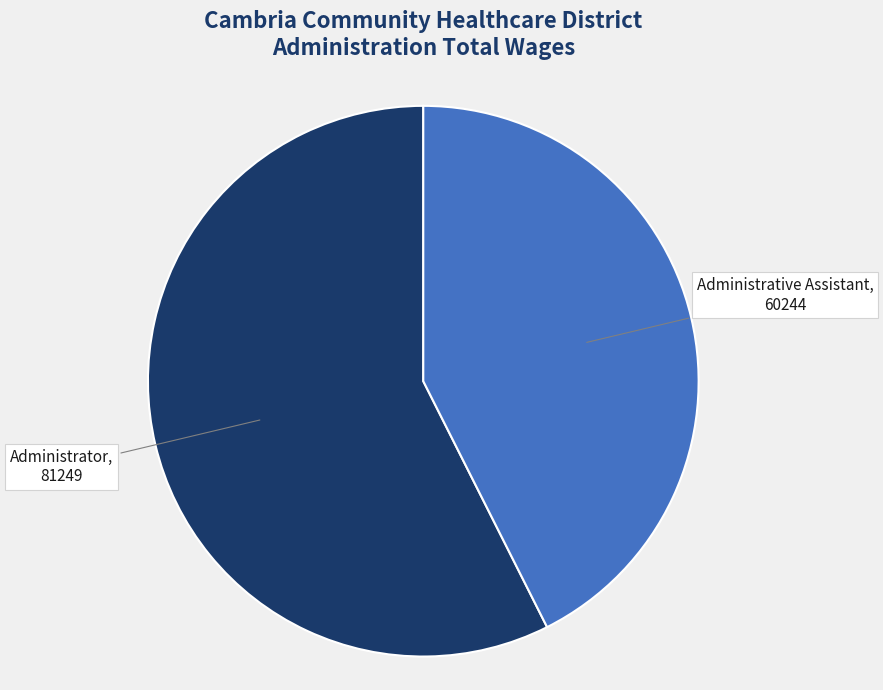

Is there any slice that represents more than half of the pie?

Yes